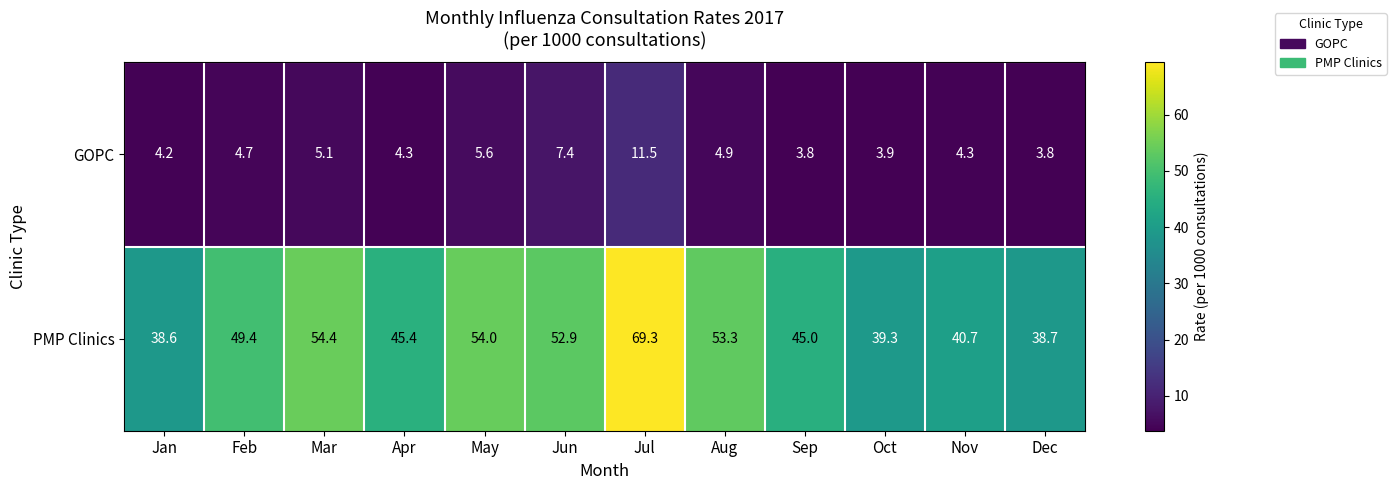

Reading left to right, transcribe all the data shown in this chart.

GOPC: Jan=4.2	Feb=4.7	Mar=5.1	Apr=4.3	May=5.6	Jun=7.4	Jul=11.5	Aug=4.9	Sep=3.8	Oct=3.9	Nov=4.3	Dec=3.8
PMP Clinics: Jan=38.6	Feb=49.4	Mar=54.4	Apr=45.4	May=54.0	Jun=52.9	Jul=69.3	Aug=53.3	Sep=45.0	Oct=39.3	Nov=40.7	Dec=38.7